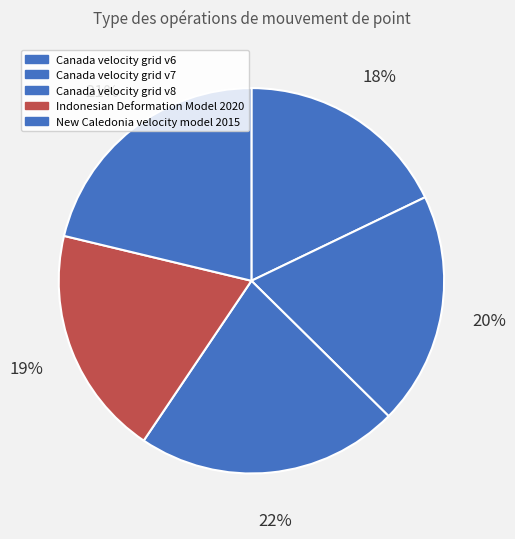

Do Indonesian Deformation Model 2020 and New Caledonia velocity model 2015 together represent more than half of the pie?

No